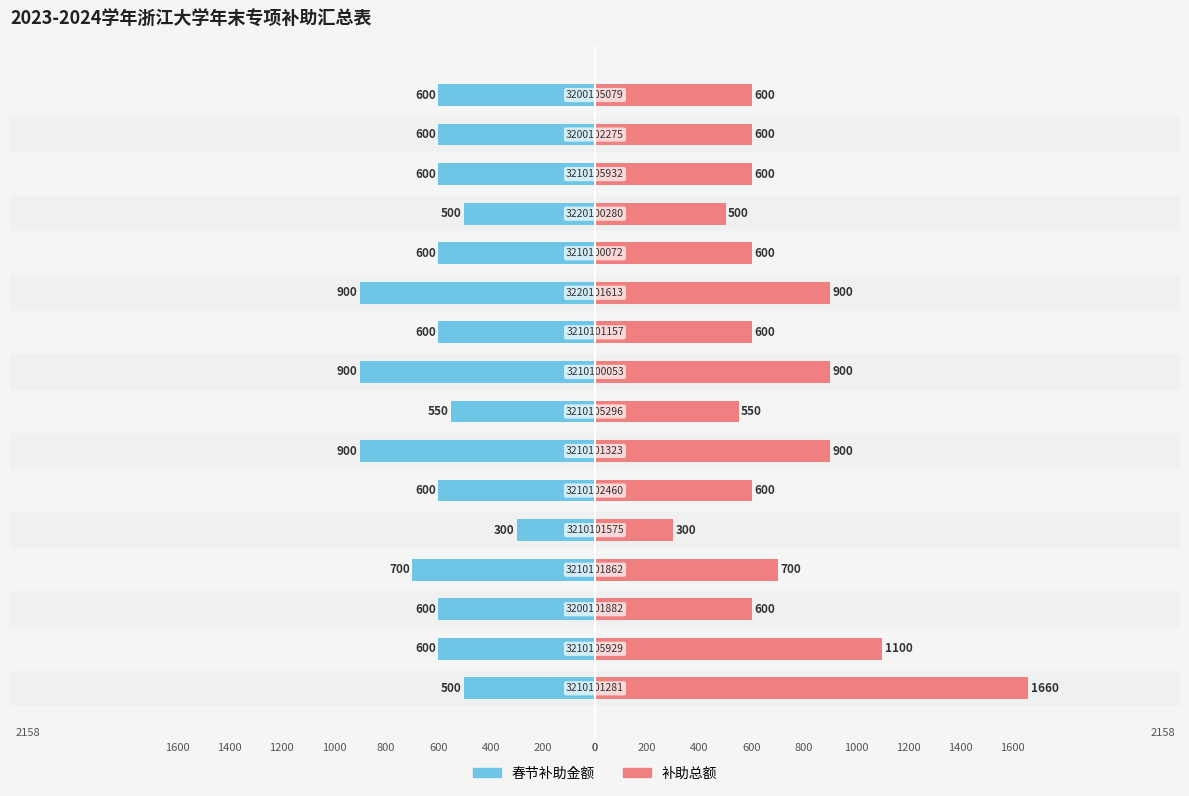

How many bars are there in total?

32